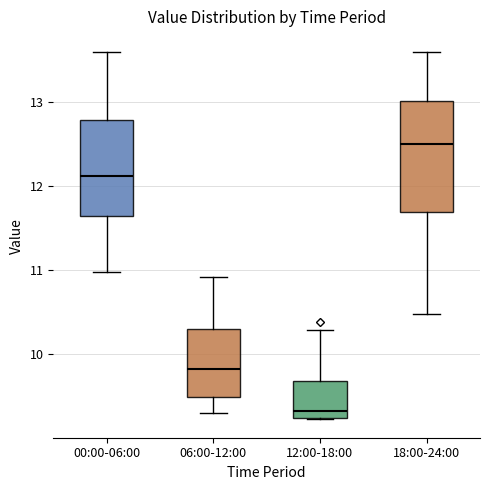

Where does the lower whisker of the box for 18:00-24:00 end on the y-axis? The values are not printed on the chart, so give them approximately, as read against the axis.

10.5